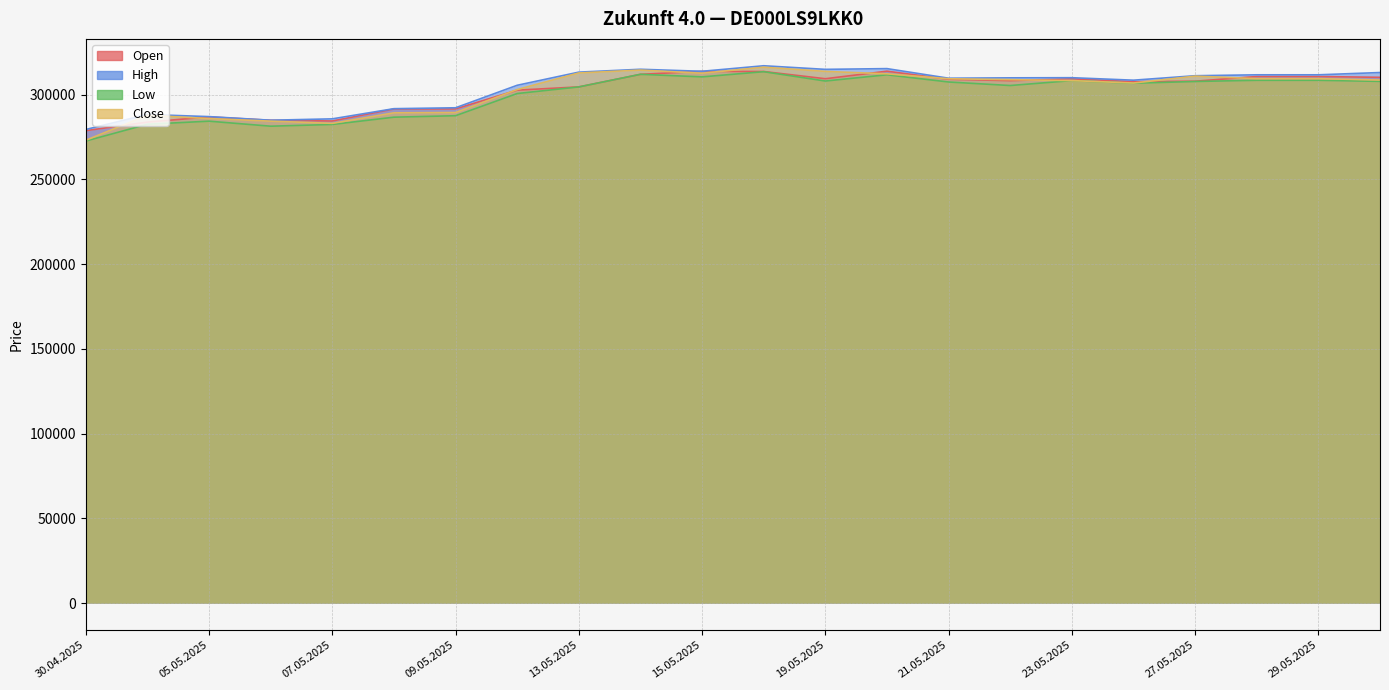

What is the total value across all series at 29.05.2025?

1240263